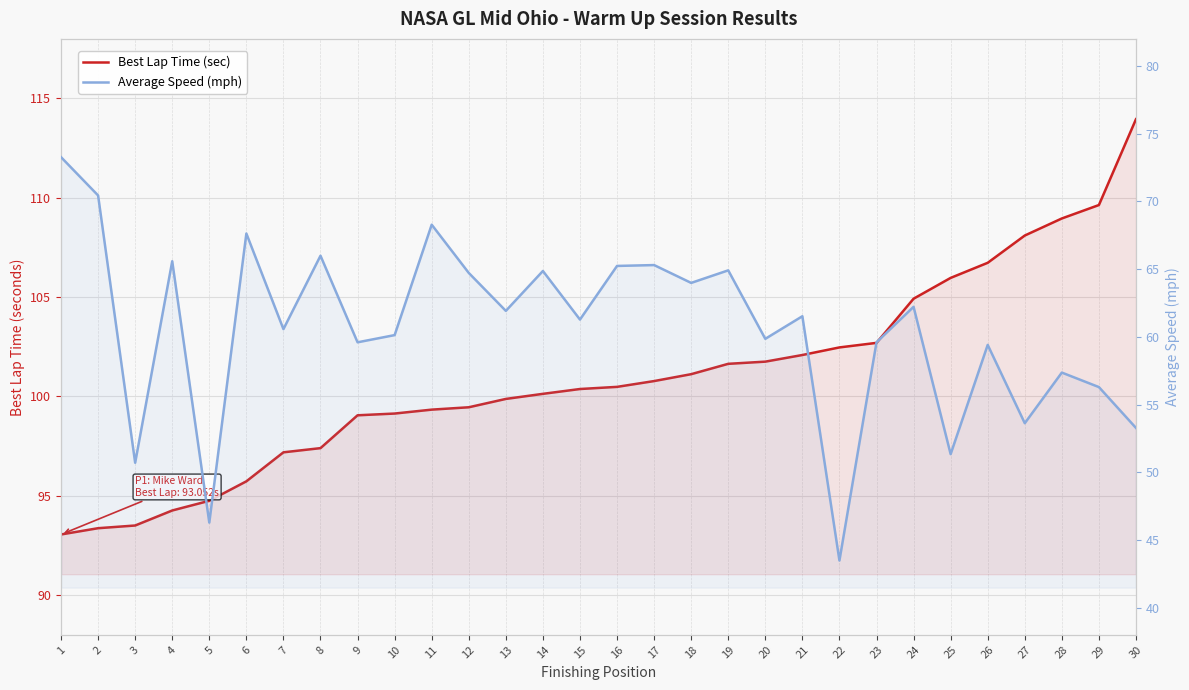

What is the greatest value displayed?

114.0